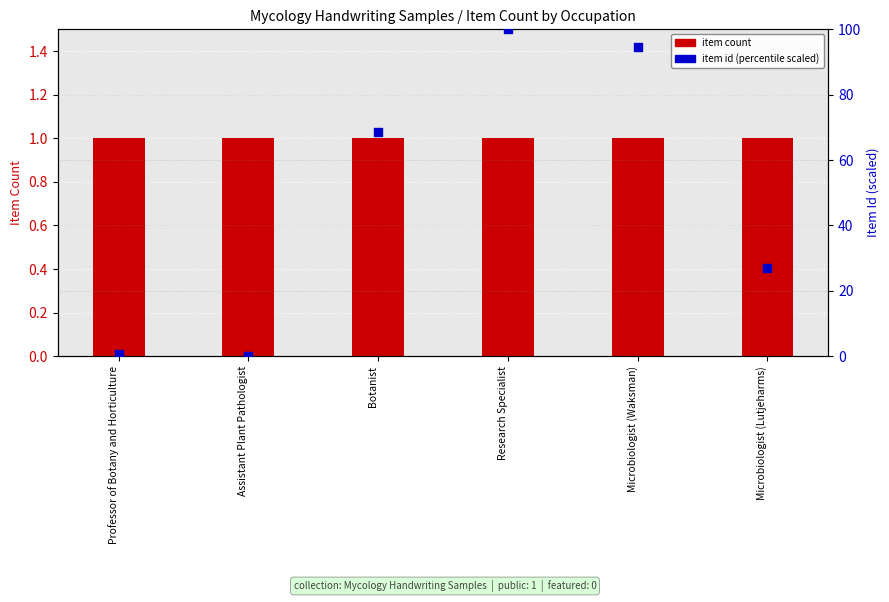

Is the value of item count at Assistant Plant Pathologist greater than the value of item id (percentile scaled) at Research Specialist?

No